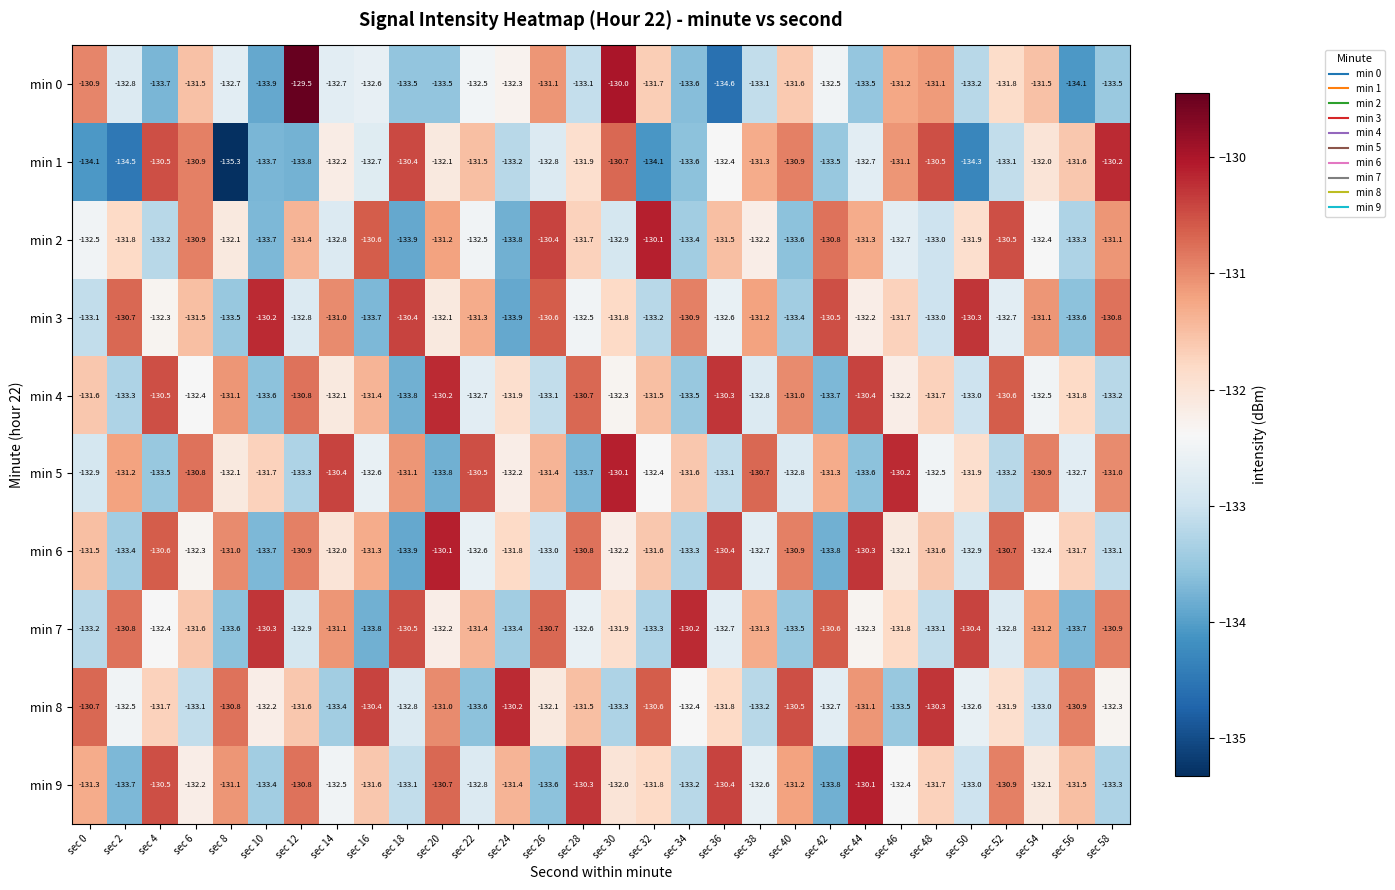

What is the greatest value displayed?

-129.5